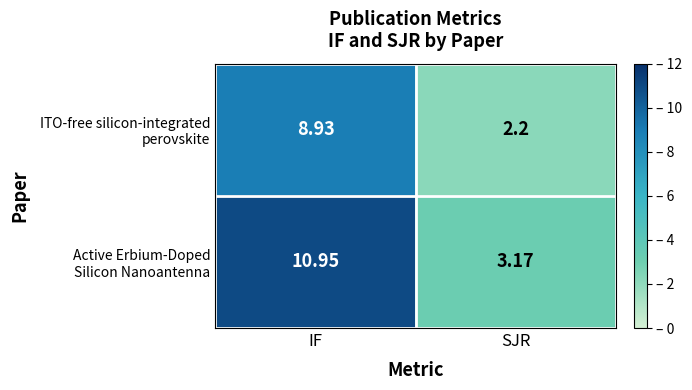

What is the spread (max minus min) of values at IF?

2.0